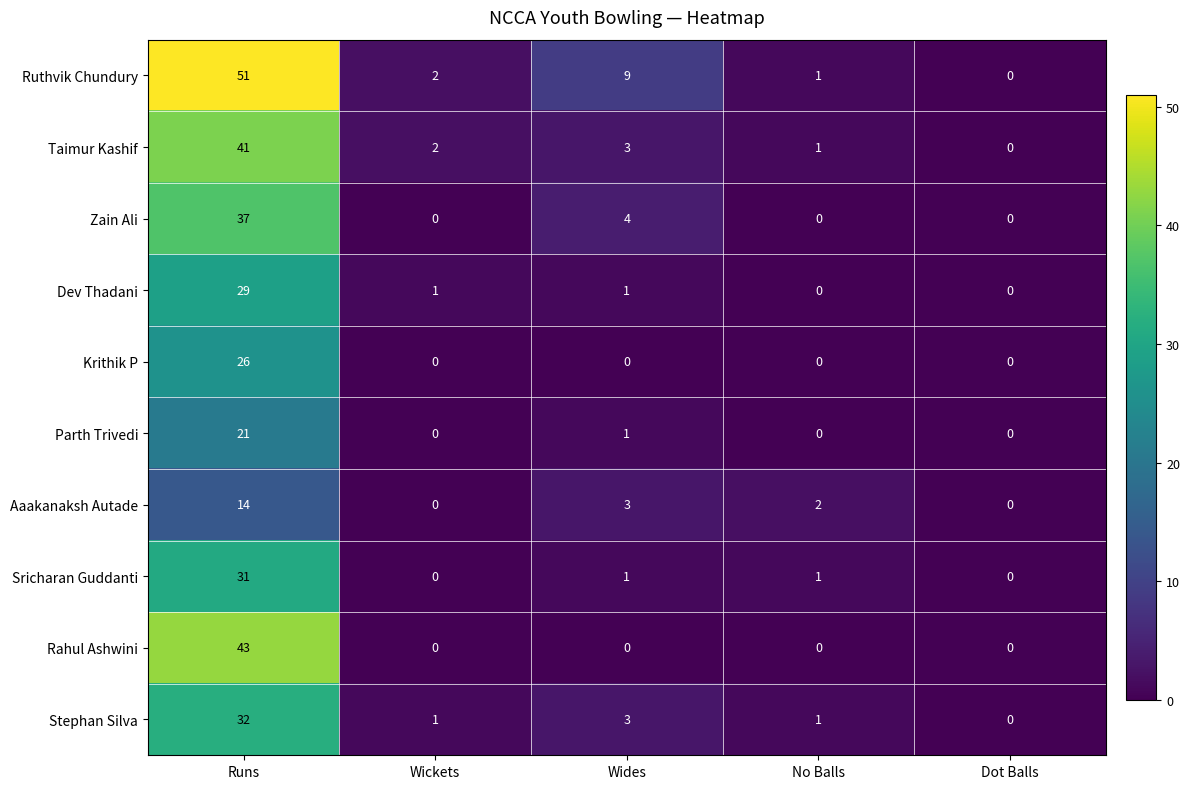

What is the greatest value displayed?

51